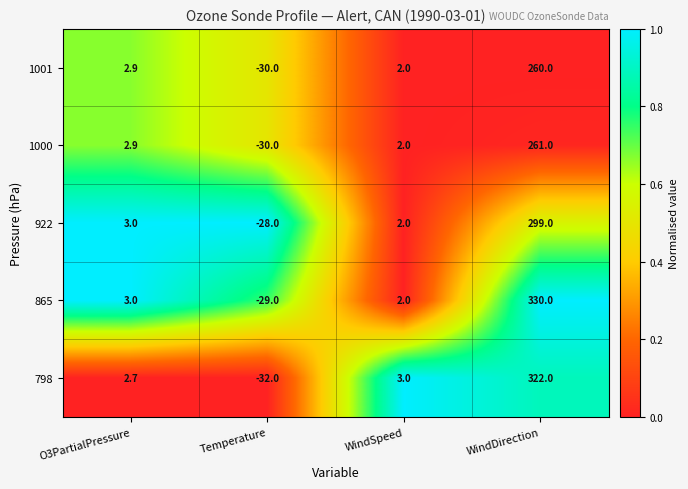

Reading left to right, what are all the values shown in this chart?

1001: 2.9	-30.0	2.0	260.0
1000: 2.9	-30.0	2.0	261.0
922: 3.0	-28.0	2.0	299.0
865: 3.0	-29.0	2.0	330.0
798: 2.7	-32.0	3.0	322.0